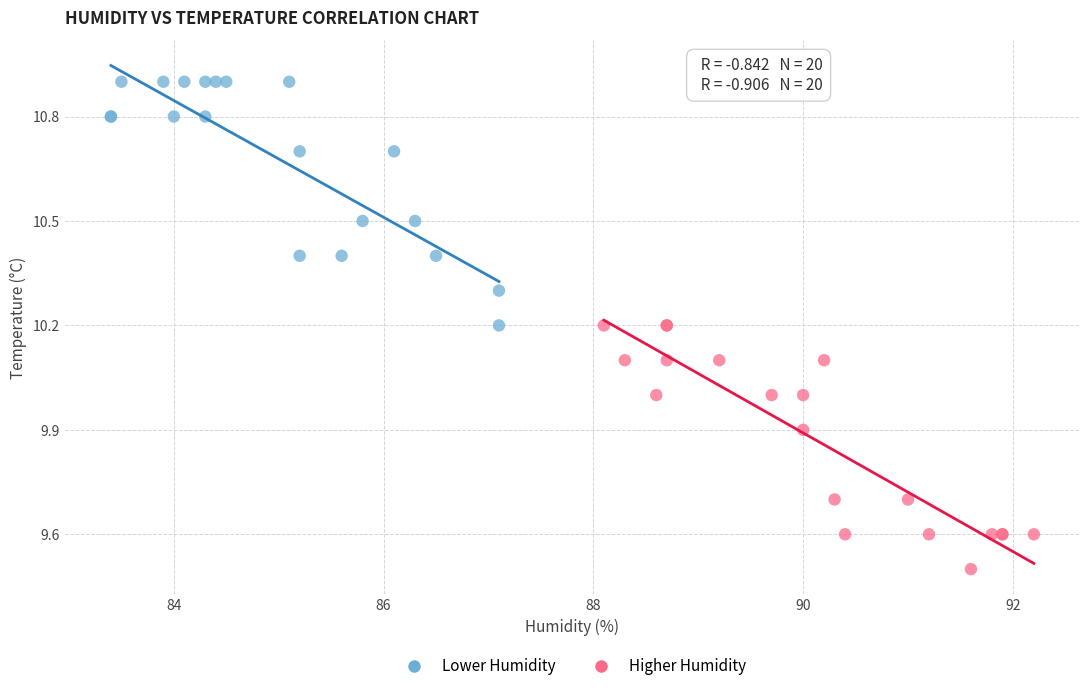

Which series contains the lowest Y value?

Higher Humidity